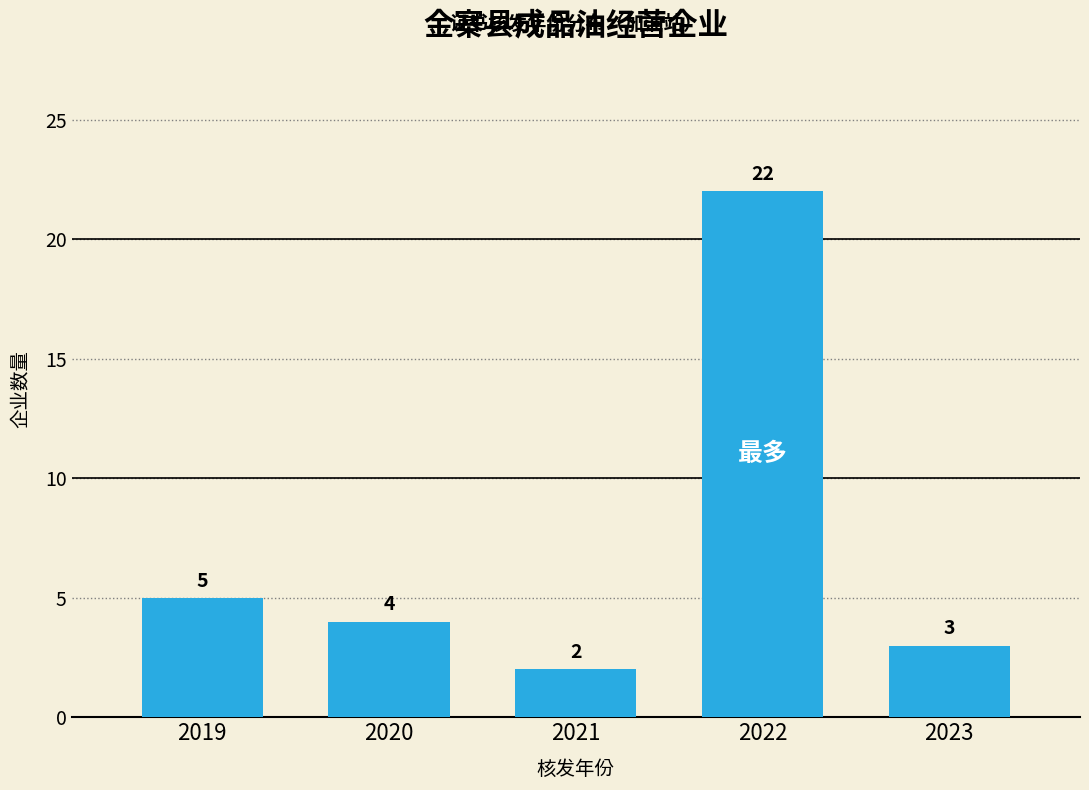

Reading left to right, list all the values displayed in this chart.

2019=5	2020=4	2021=2	2022=22	2023=3